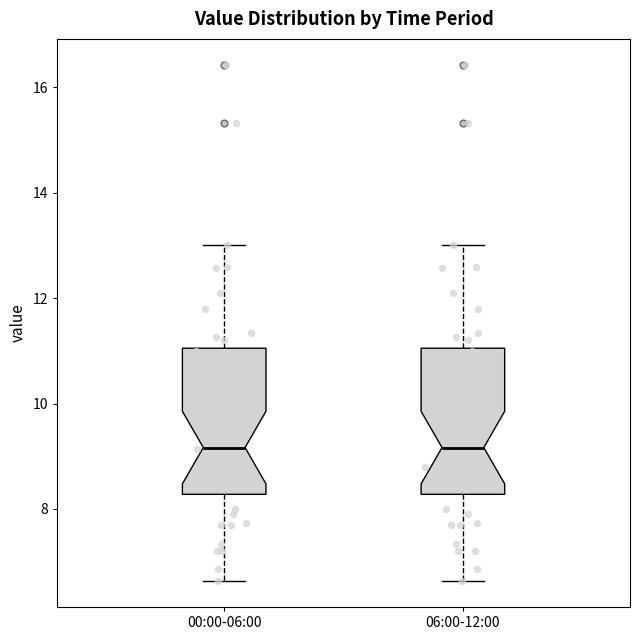

Reading left to right, transcribe this box plot: for each box, give where its median line is, the range the box spans, and where its two whiskers end, as read against the y-axis. The values are not printed on the chart, so give them approximately, as read against the axis.

00:00-06:00: median 9.2, box 8.2 to 11.0, whiskers 6.6 to 13.0
06:00-12:00: median 9.2, box 8.2 to 11.0, whiskers 6.6 to 13.0